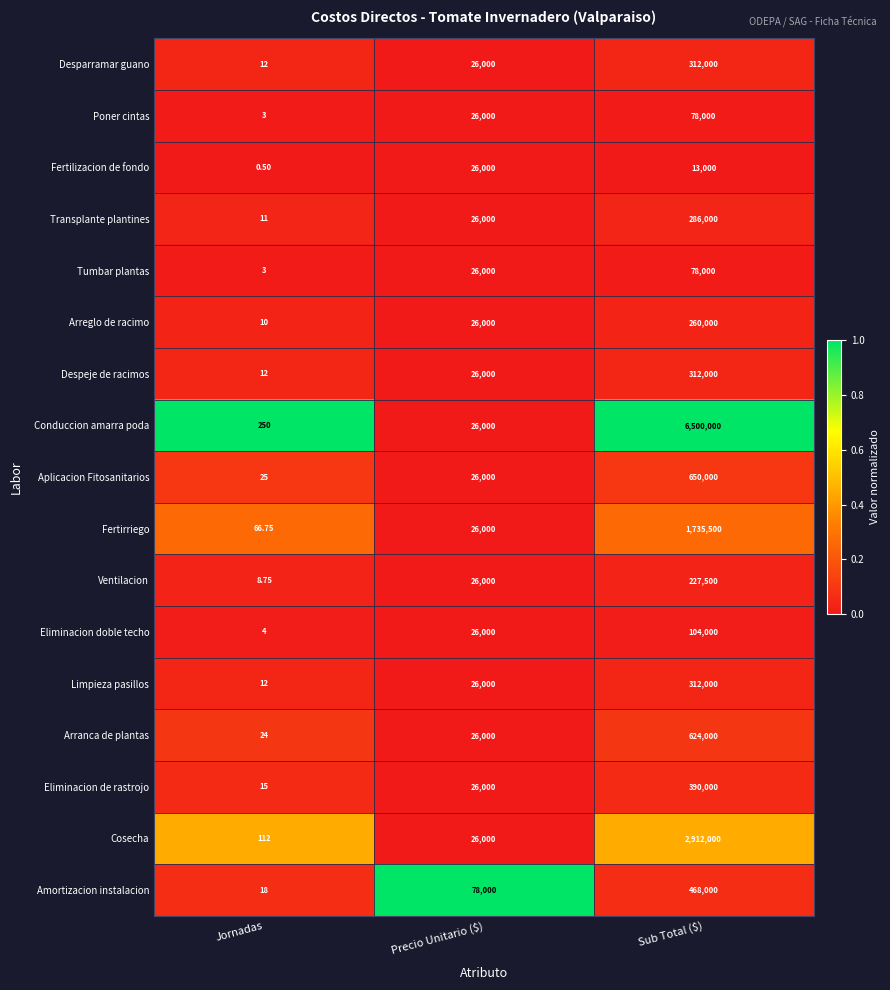

Is the value of Transplante plantines at Jornadas greater than the value of Poner cintas at Jornadas?

Yes